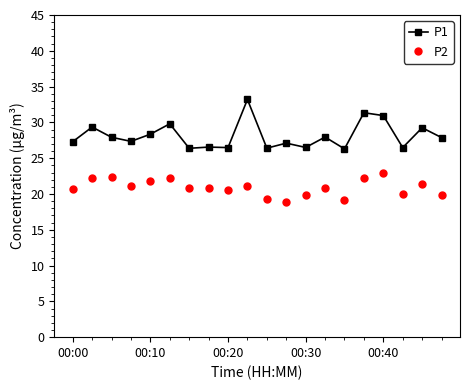

True or false: P1 and P2 cross at least once.

False